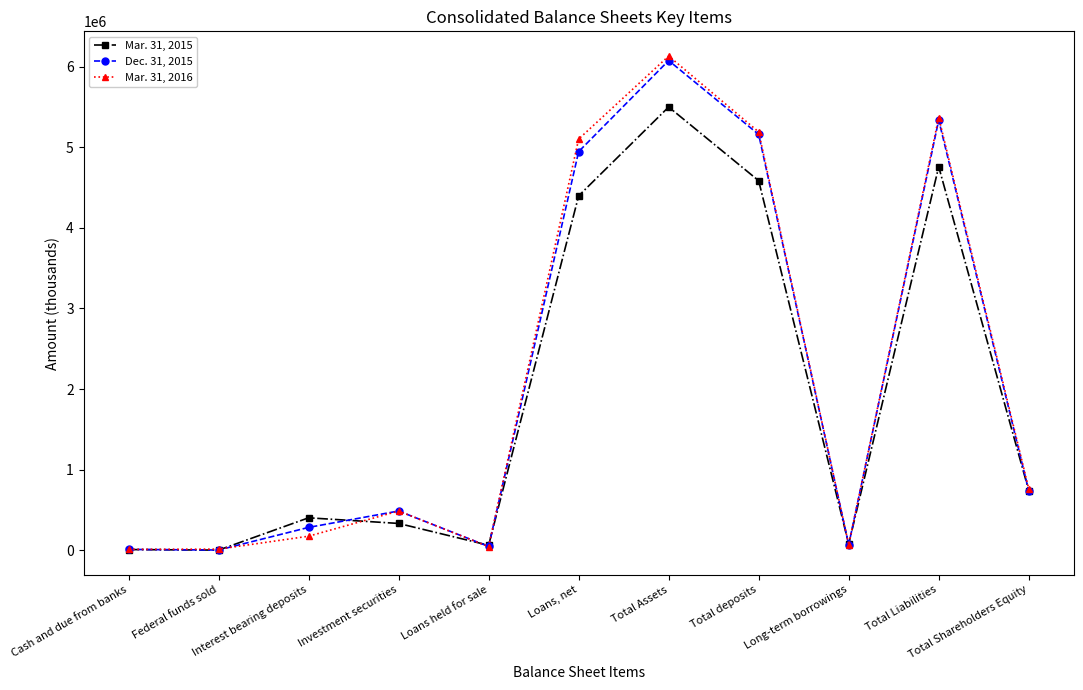

At how many categories does at least one series exceed 2583456?

4